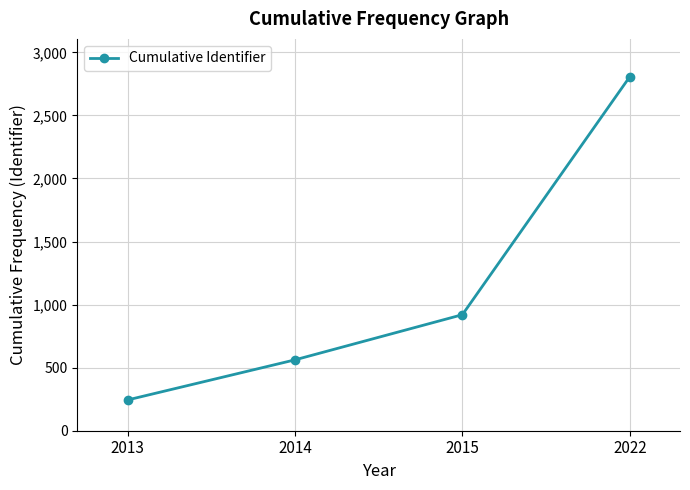

What is the value of the 1st point from the left?

244